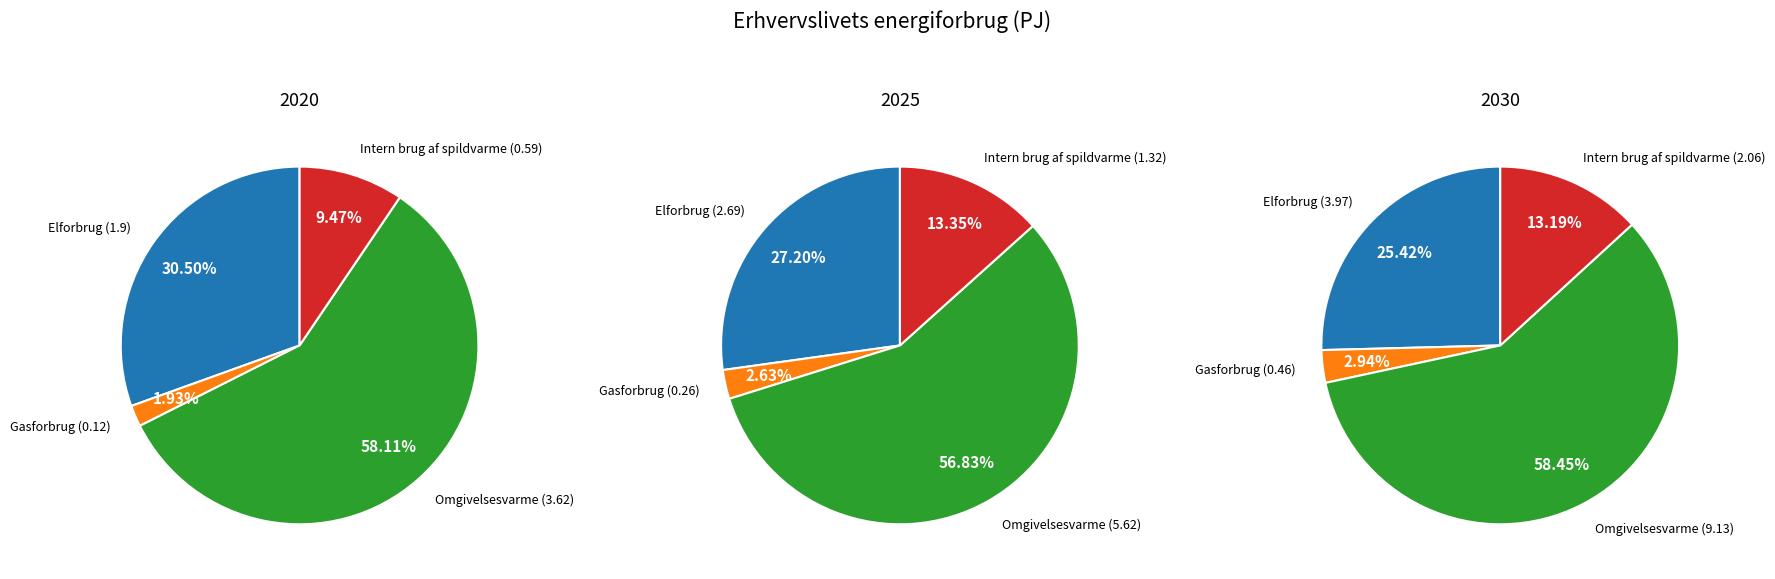

Rank the series at Omgivelsesvarme from highest to lowest value.

2030, 2025, 2020